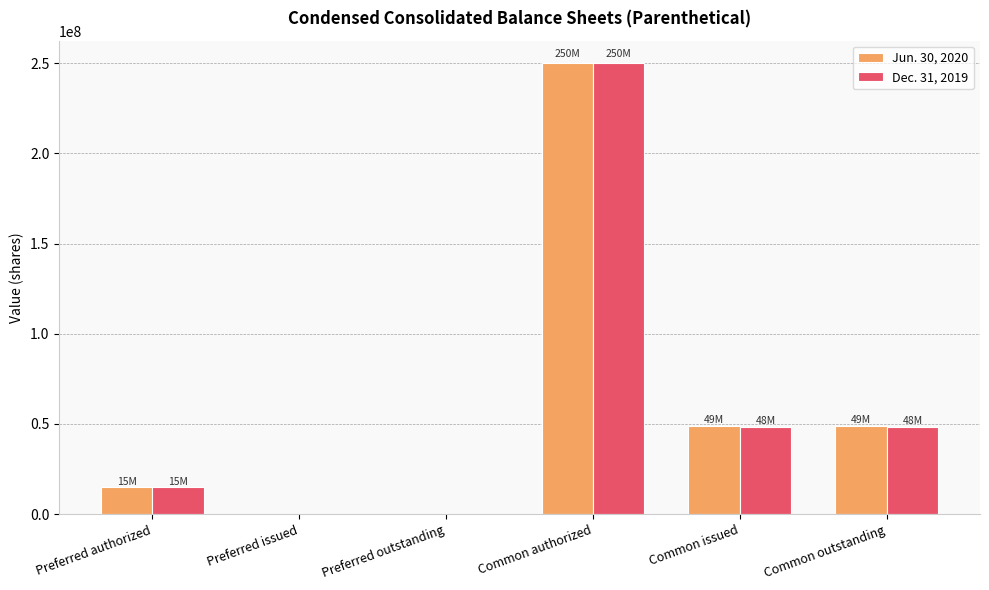

The value of Dec. 31, 2019 at Preferred authorized is 15000000. True or false?

True